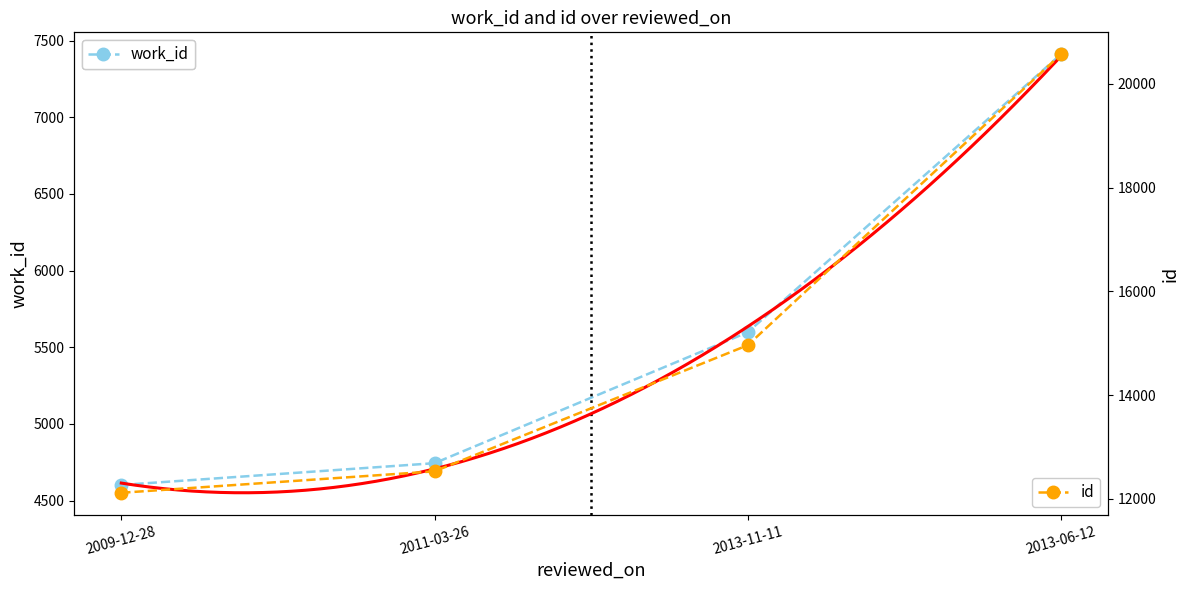

List the labels in order of id value, largest first.

2013-06-12, 2013-11-11, 2011-03-26, 2009-12-28